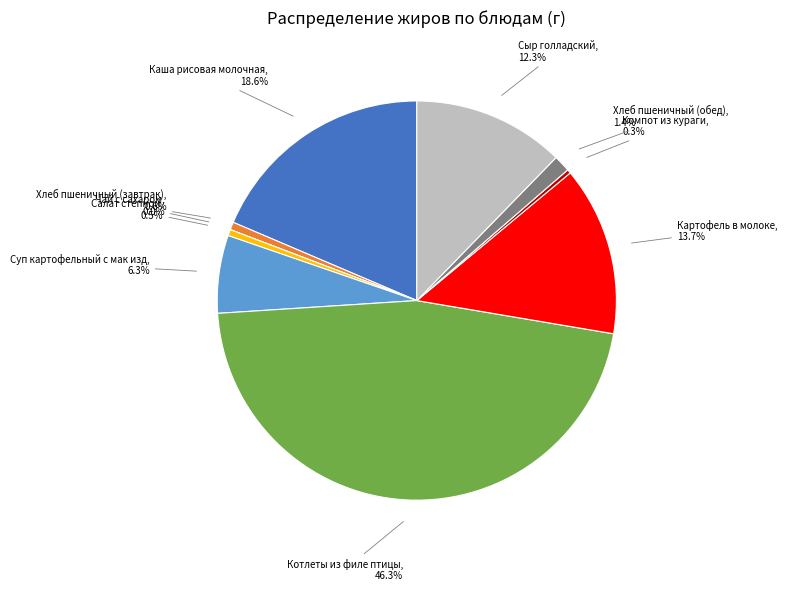

How many slices are in this pie chart?

10